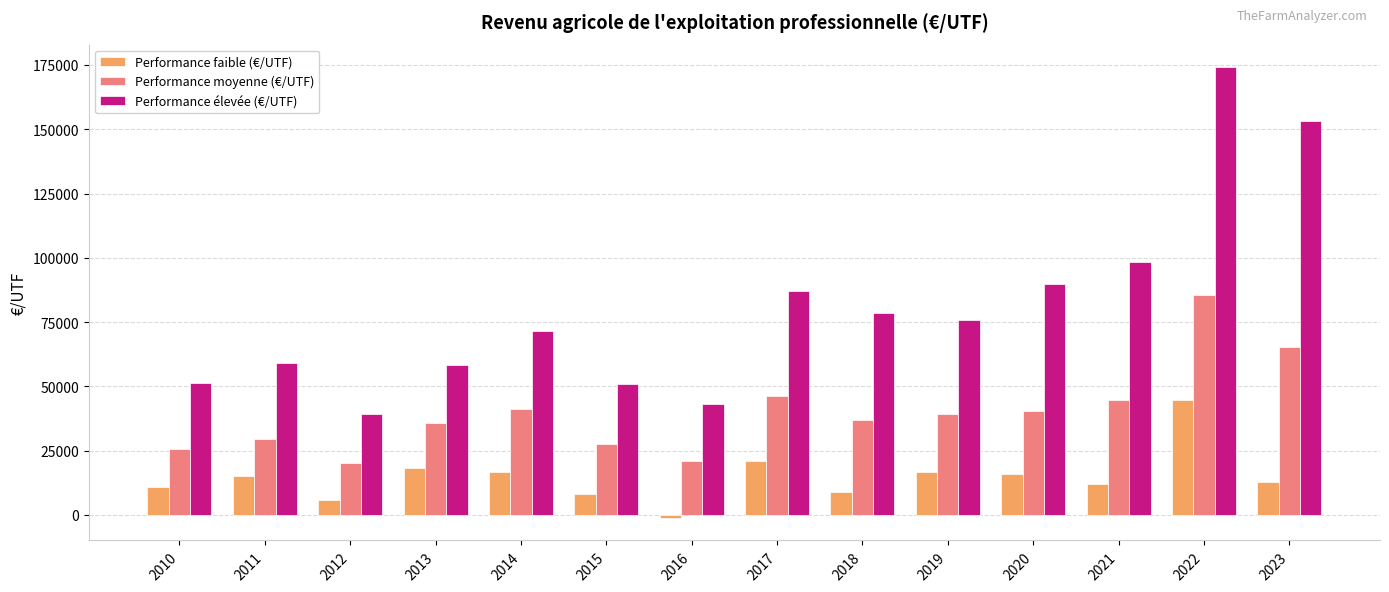

At which label is Performance faible (€/UTF) closest to 21776?

2017